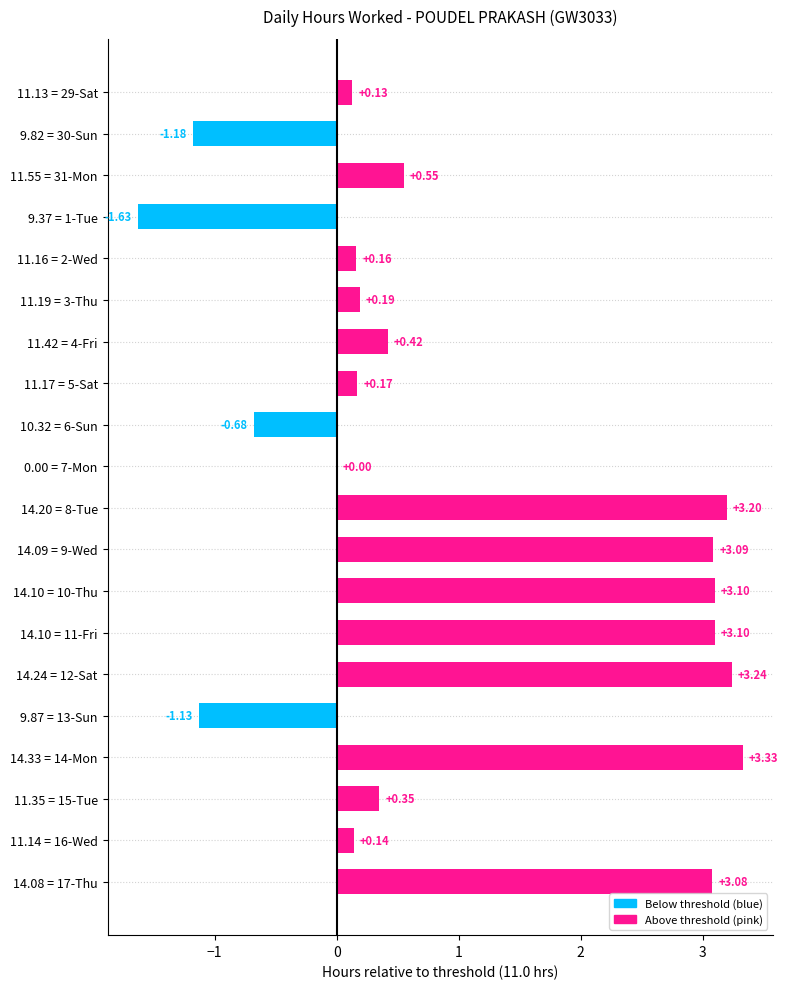

What is the sum of all values?

19.6